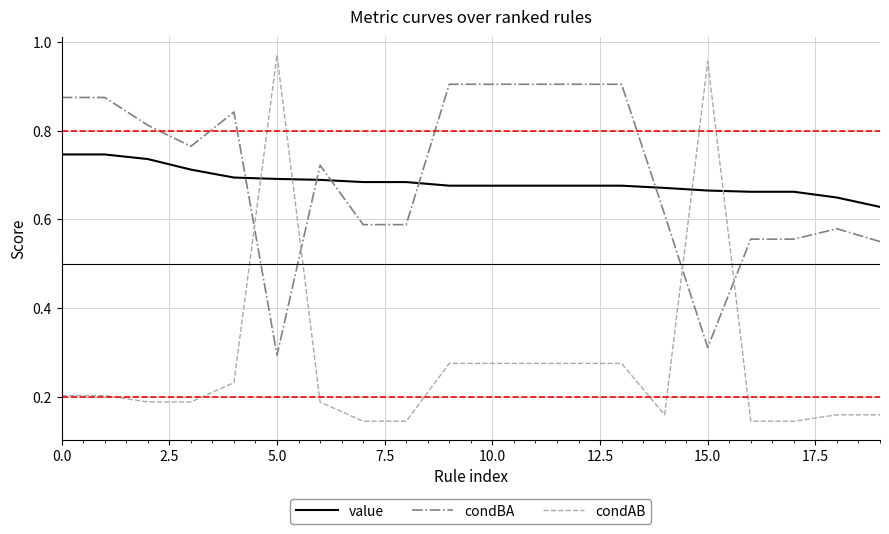

List the series in order of their peak value, highest first.

condAB, condBA, value